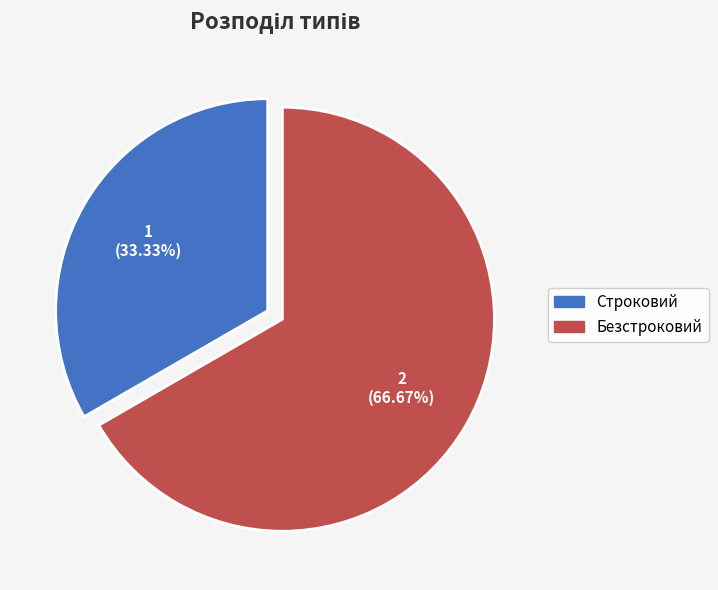

To the nearest percent, what is the difference between the largest and smallest slice percentages?

33%